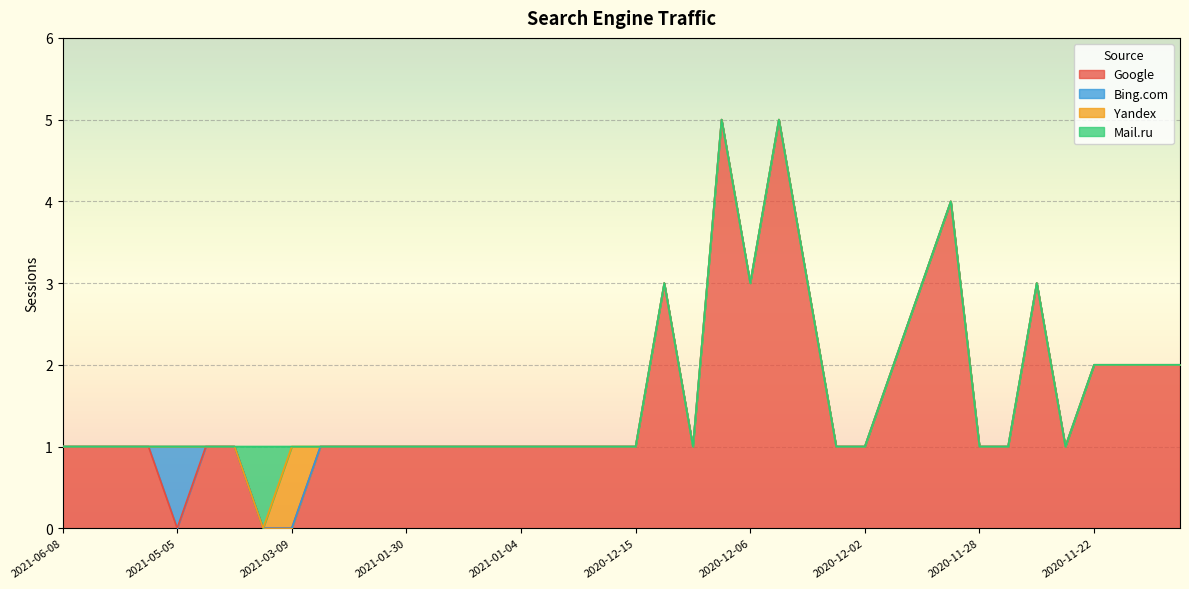

What are all the series names shown in the legend?

Google, Bing.com, Yandex, Mail.ru